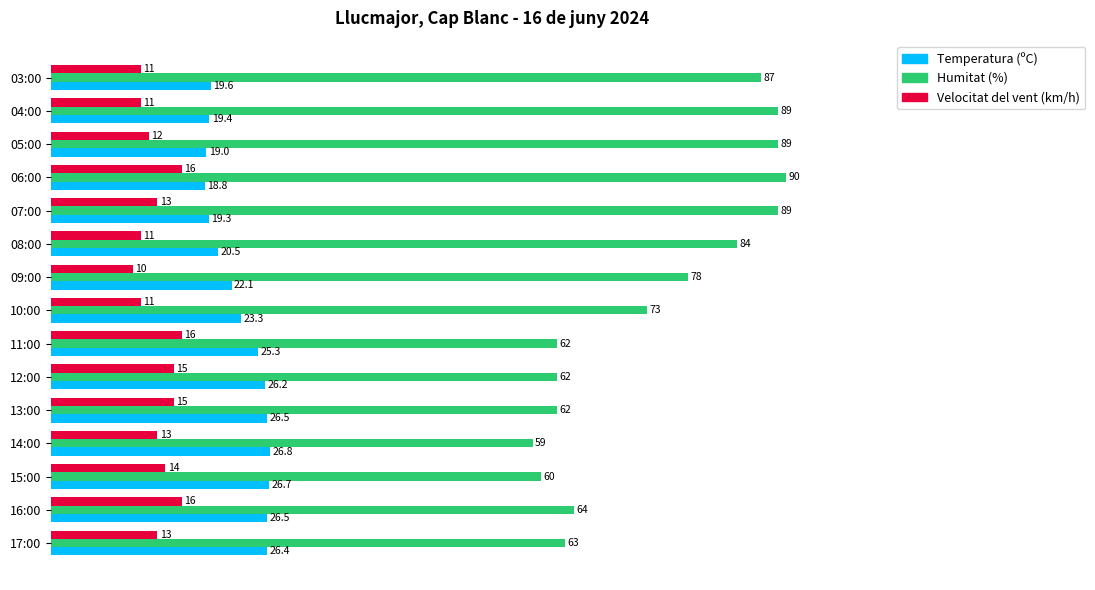

What is the difference between the highest and lowest values at 13:00?

47.0